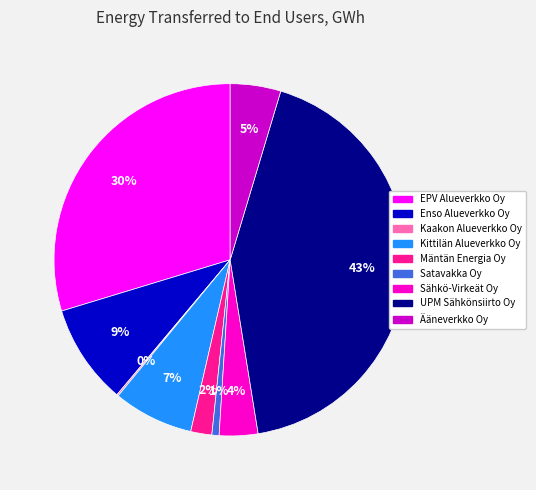

To the nearest percent, what is the difference between the largest and smallest slice percentages?

43%